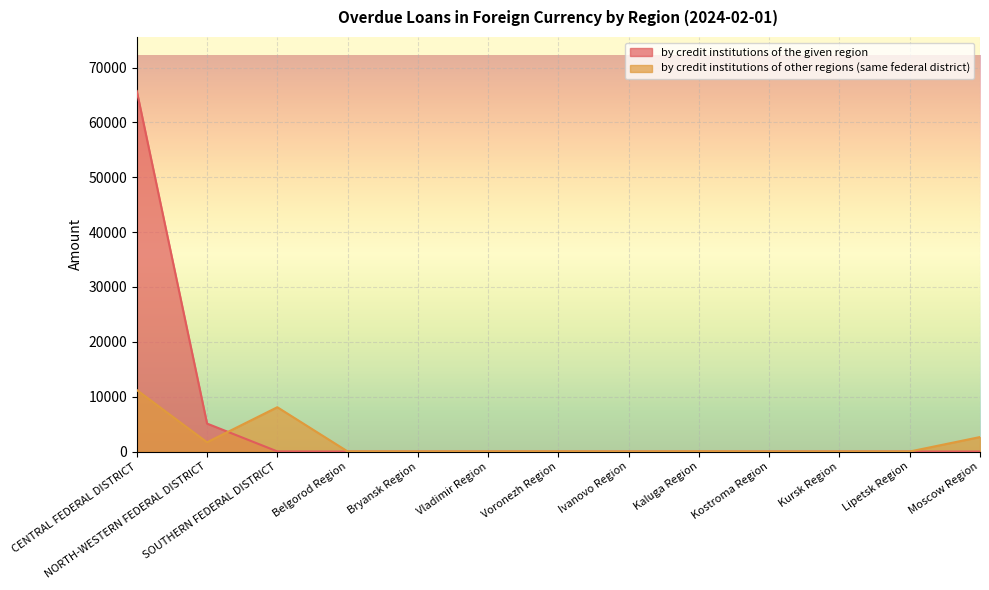

What is the maximum value for by credit institutions of the given region?

65722